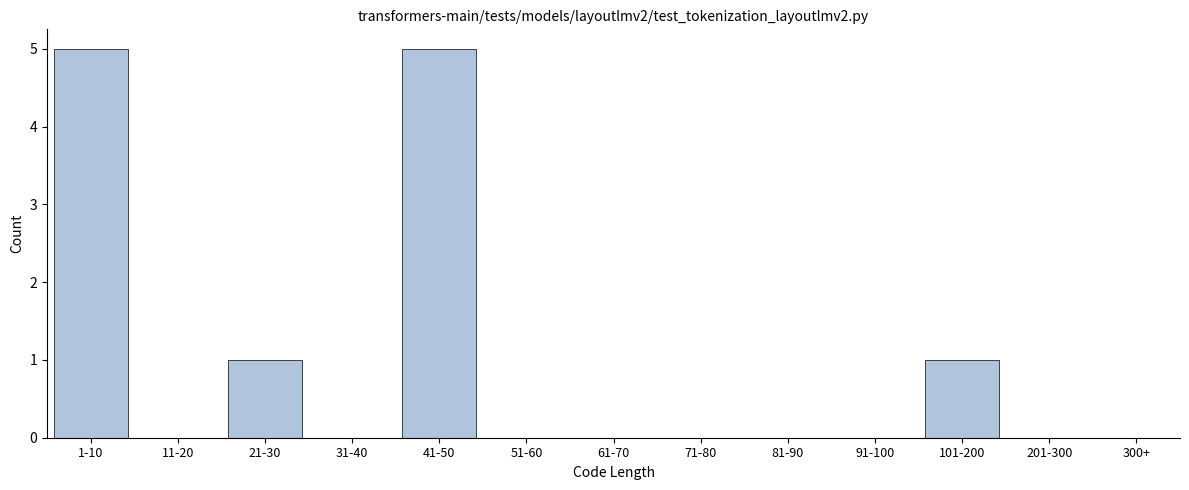

Reading left to right, what are all the values shown in this chart?

1-10=5	11-20=0	21-30=1	31-40=0	41-50=5	51-60=0	61-70=0	71-80=0	81-90=0	91-100=0	101-200=1	201-300=0	300+=0